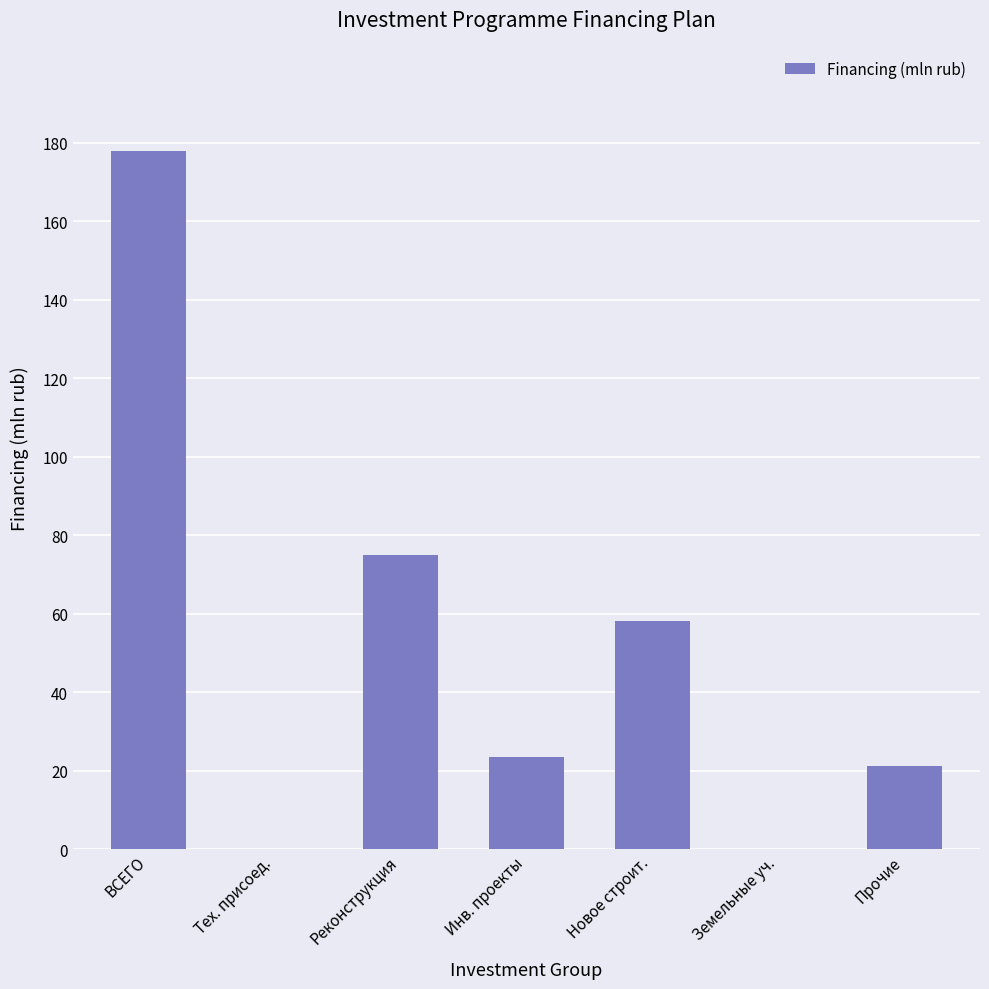

Between Прочие and Новое строит., which is larger?

Новое строит.